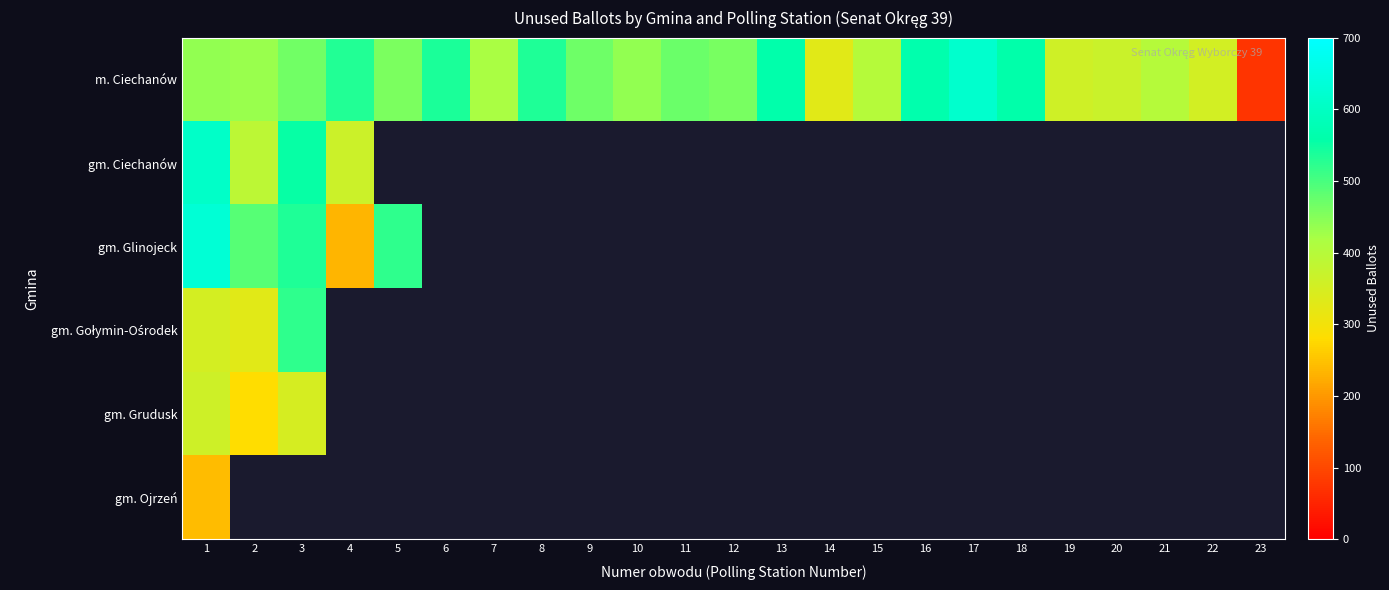

Which category has the highest value across all series?

1